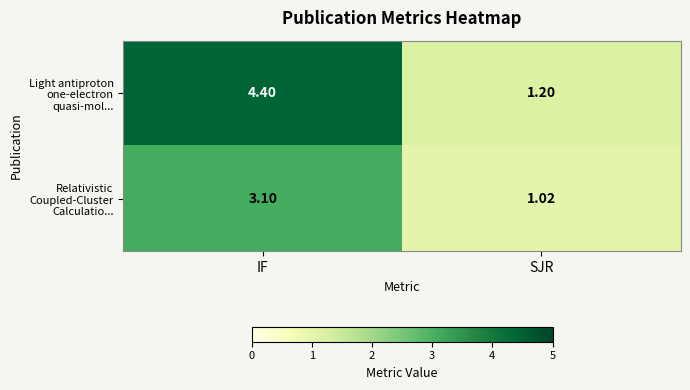

At which label is Light antiproton one-electron quasi-mol... closest to 2?

SJR